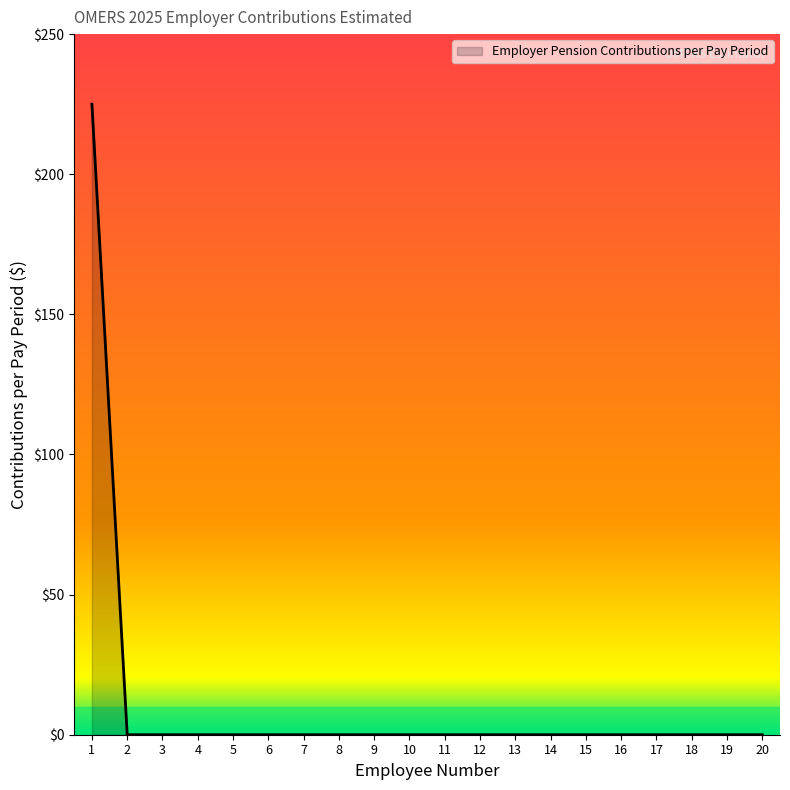

What is the difference between the maximum and minimum values?

225